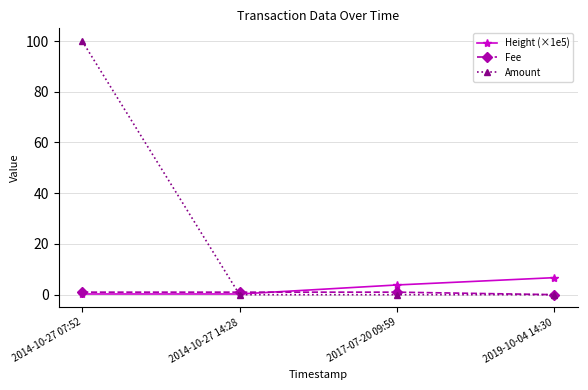

True or false: Amount and Height (×1e5) cross at least once.

True